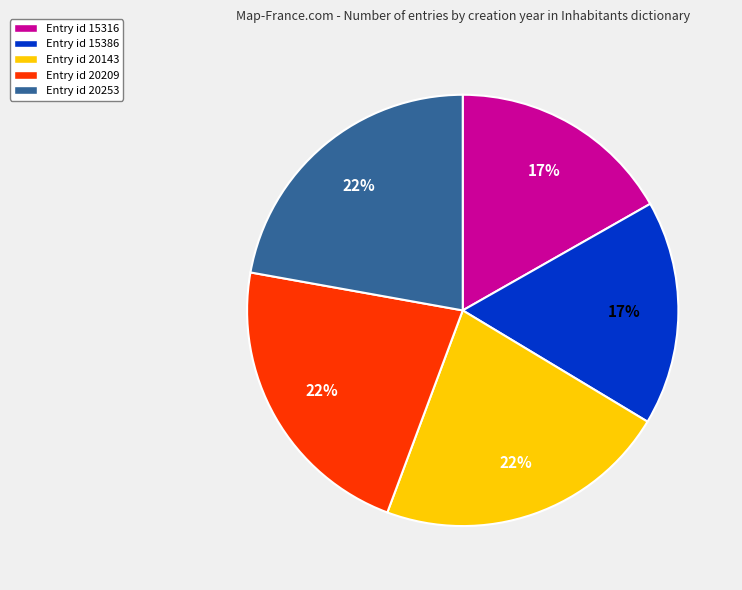

Is it true that Entry id 20143 is 30% of the pie?

False